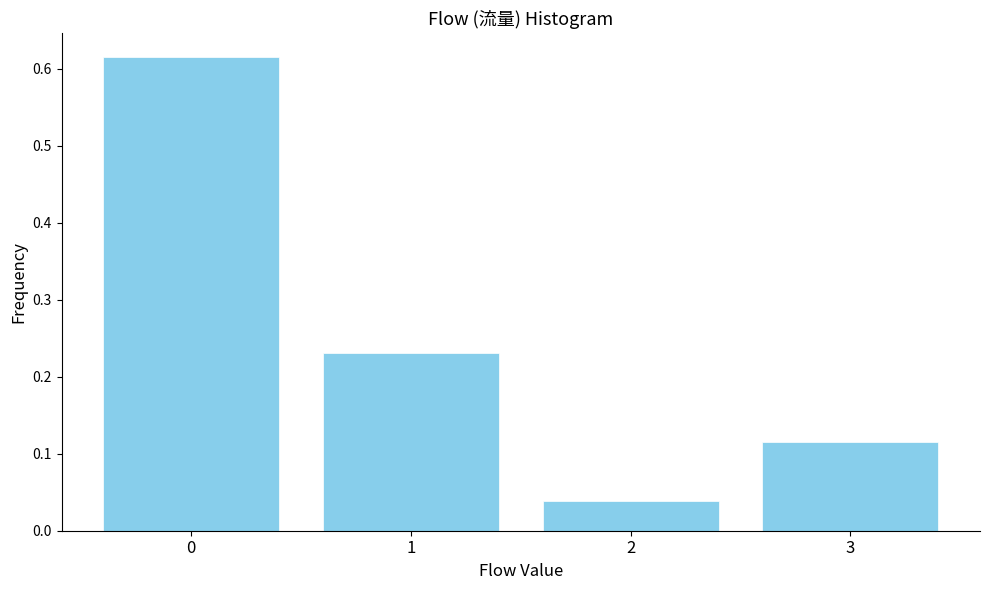

What is the sum of all values?

1.0